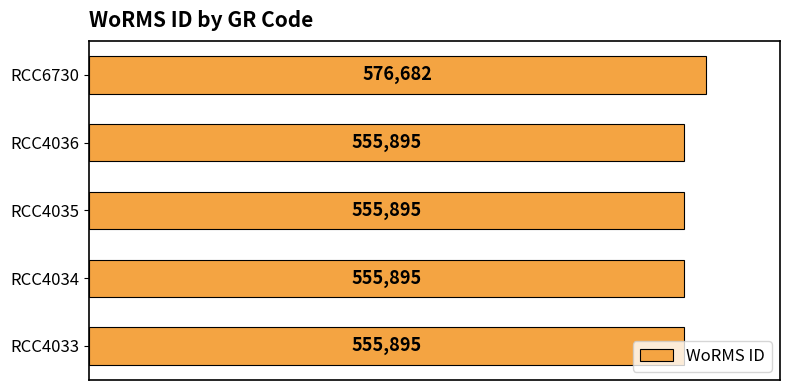

What value does the data have at RCC4033?

555895